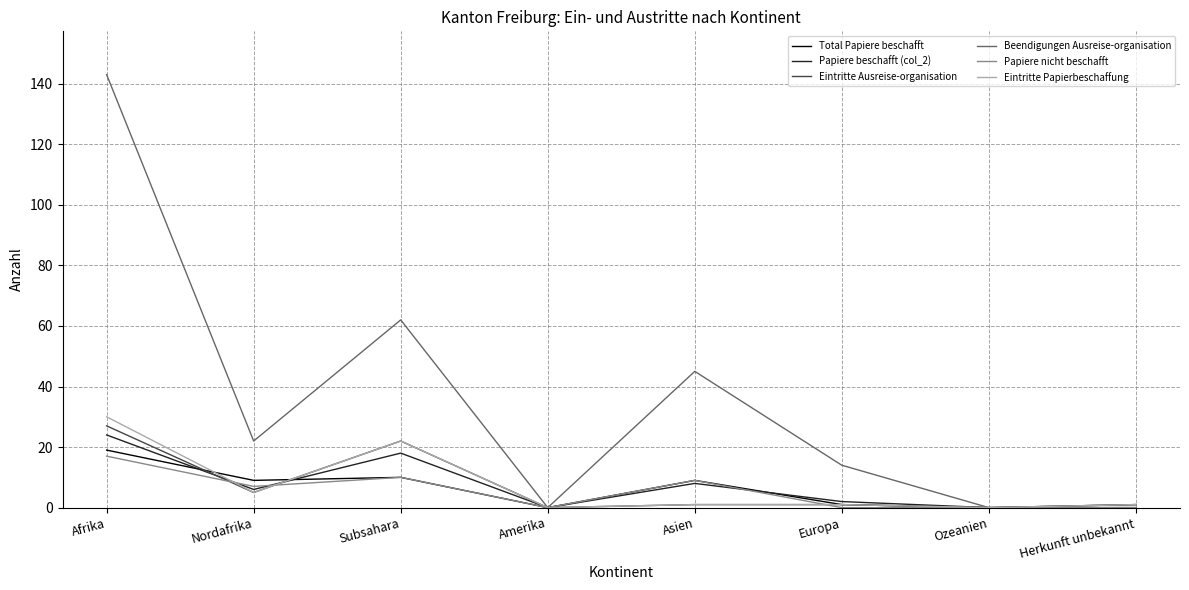

What is the average value of the Beendigungen Ausreise-organisation series?

36